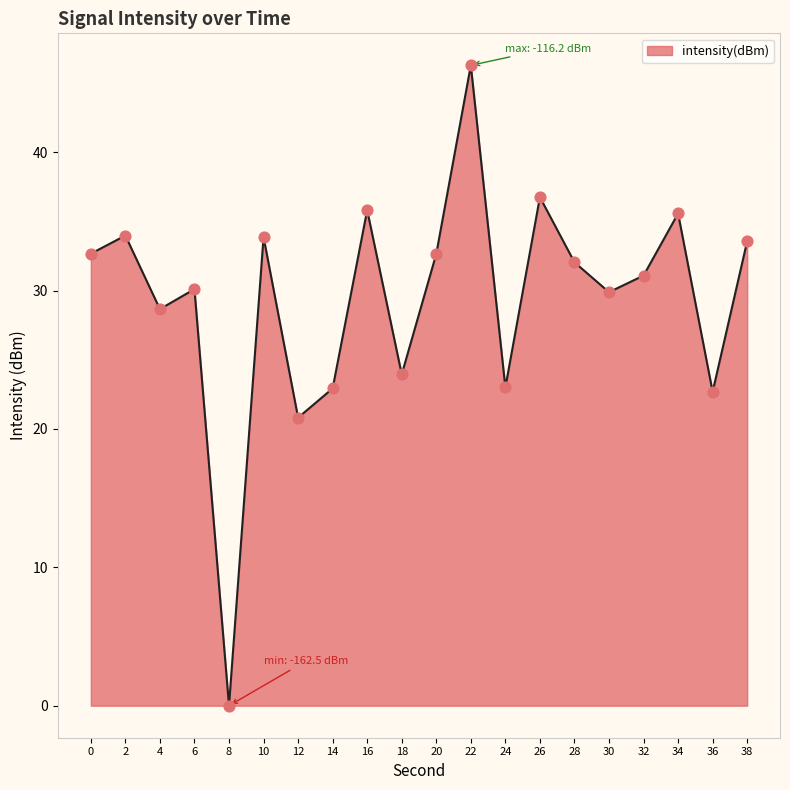

What is the change in value from 20 to 34?

+2.9